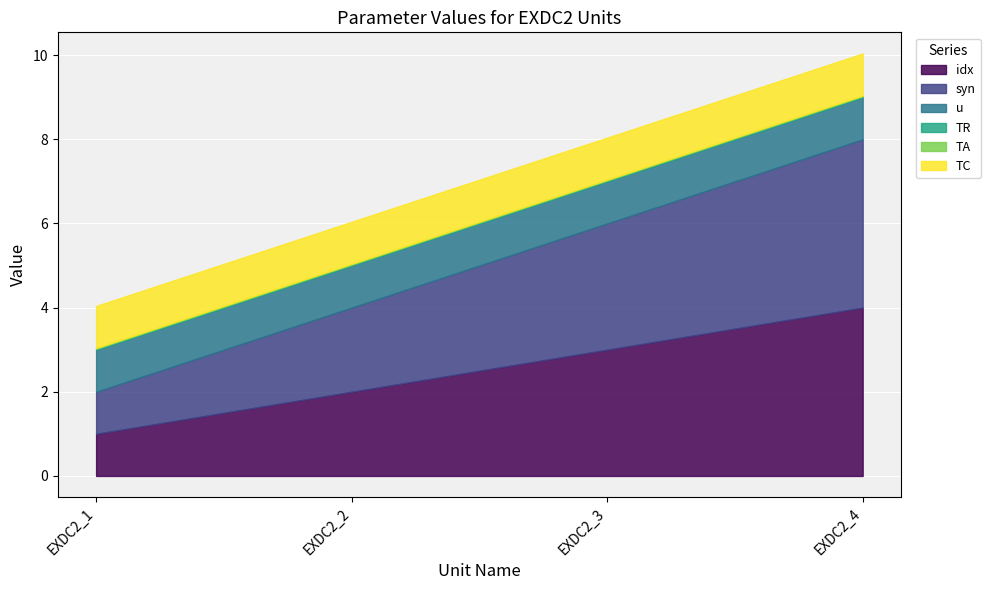

The value of TA at EXDC2_3 is 0.0. True or false?

True